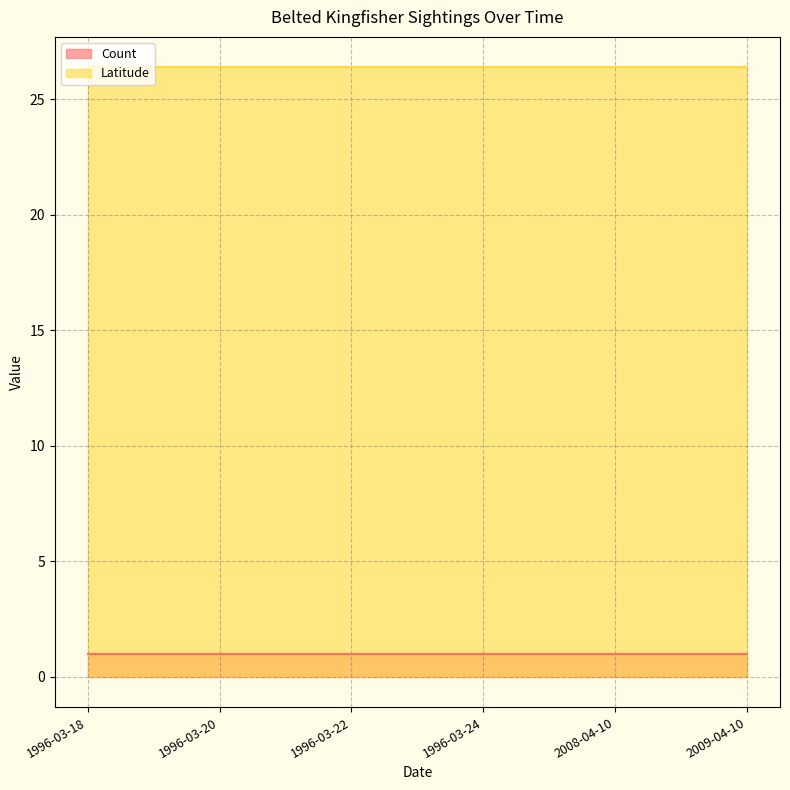

Which series has the largest total across all categories?

Latitude